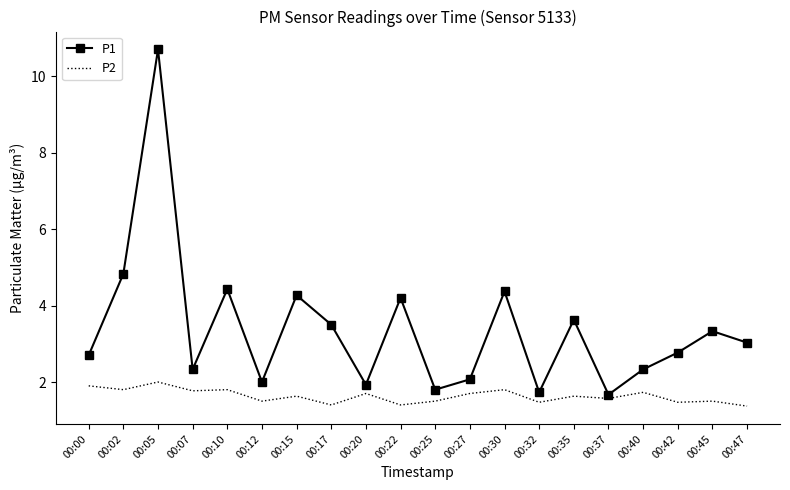

Where is the first local maximum for P2?

00:05